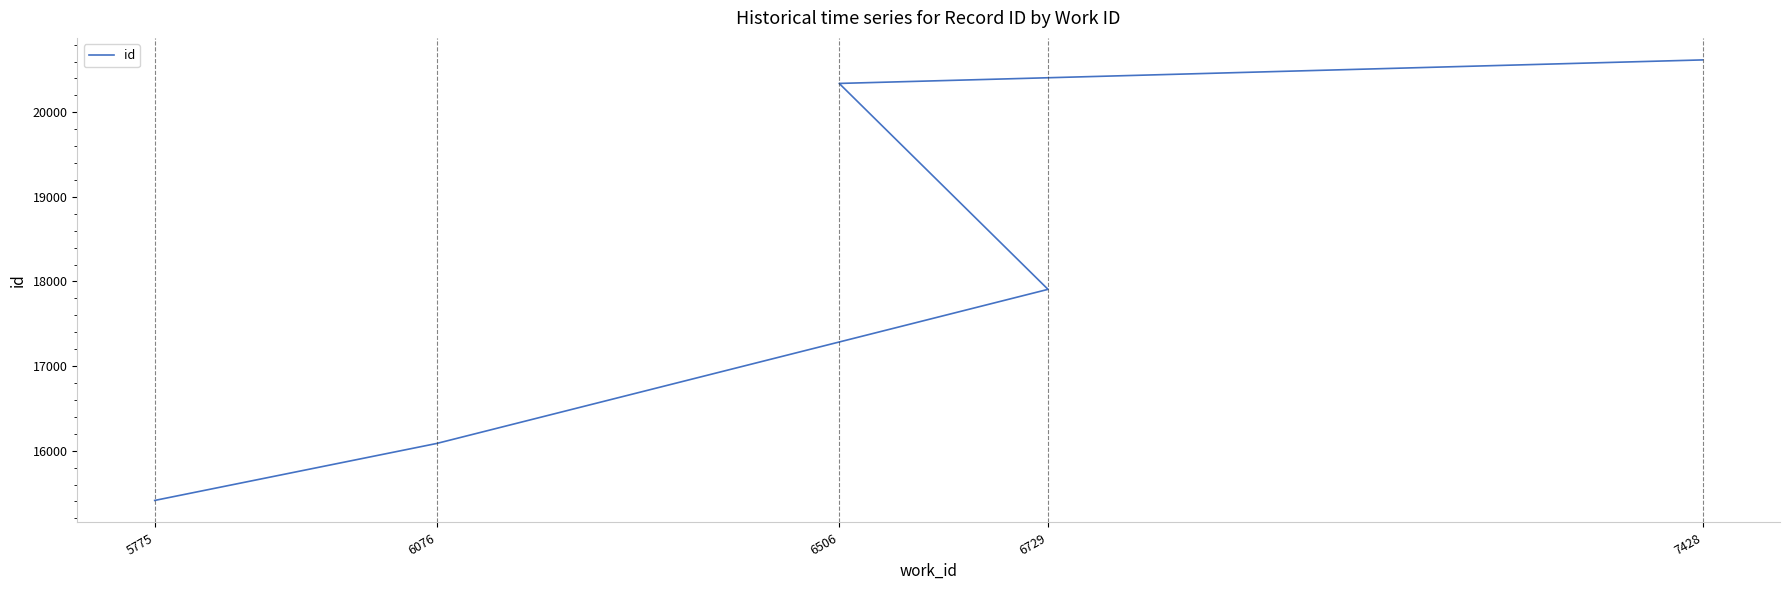

Reading right to left, what are all the values shown in this chart?

20619	20341	17907	16085	15412